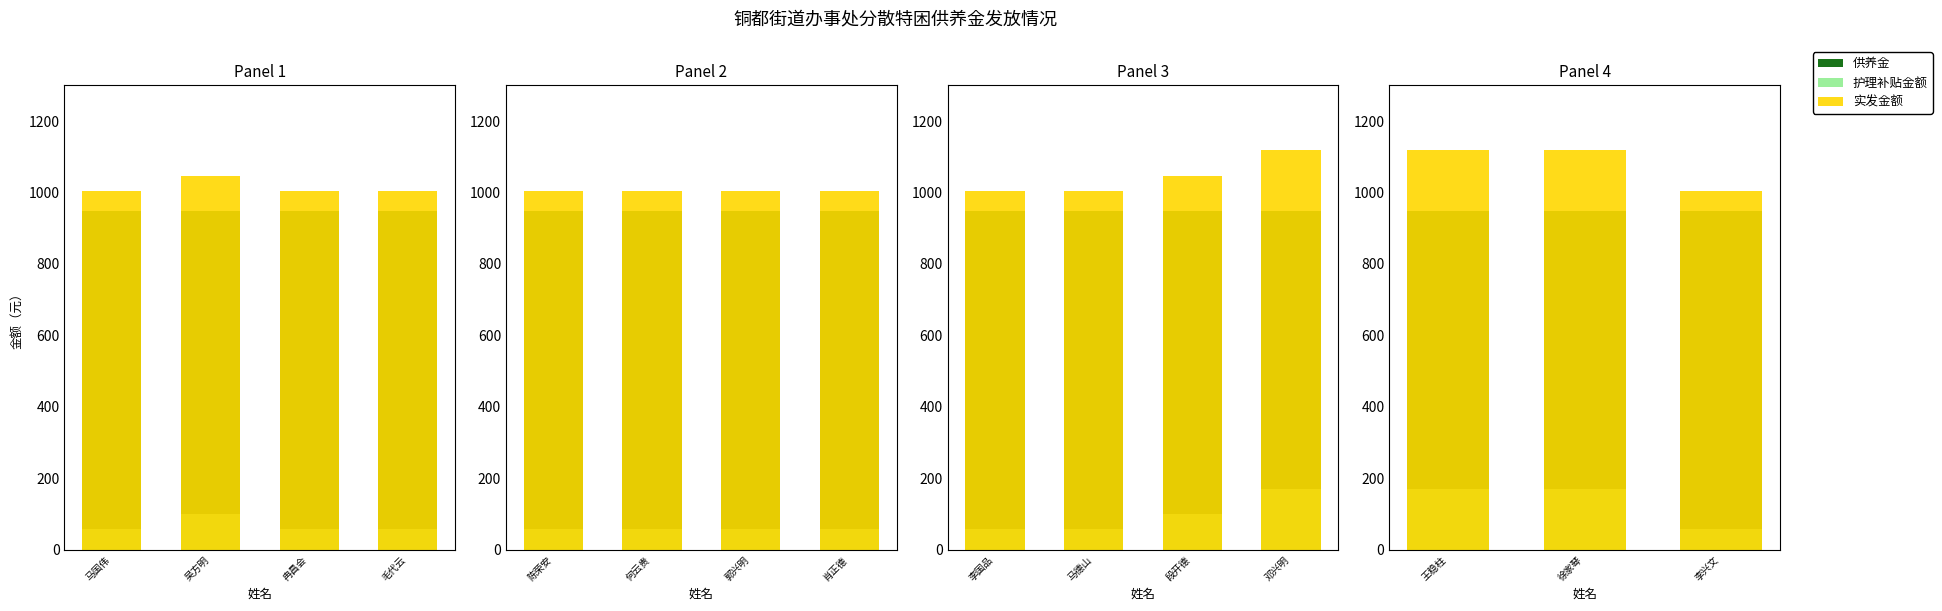

What position from the left is 李兴文?

3